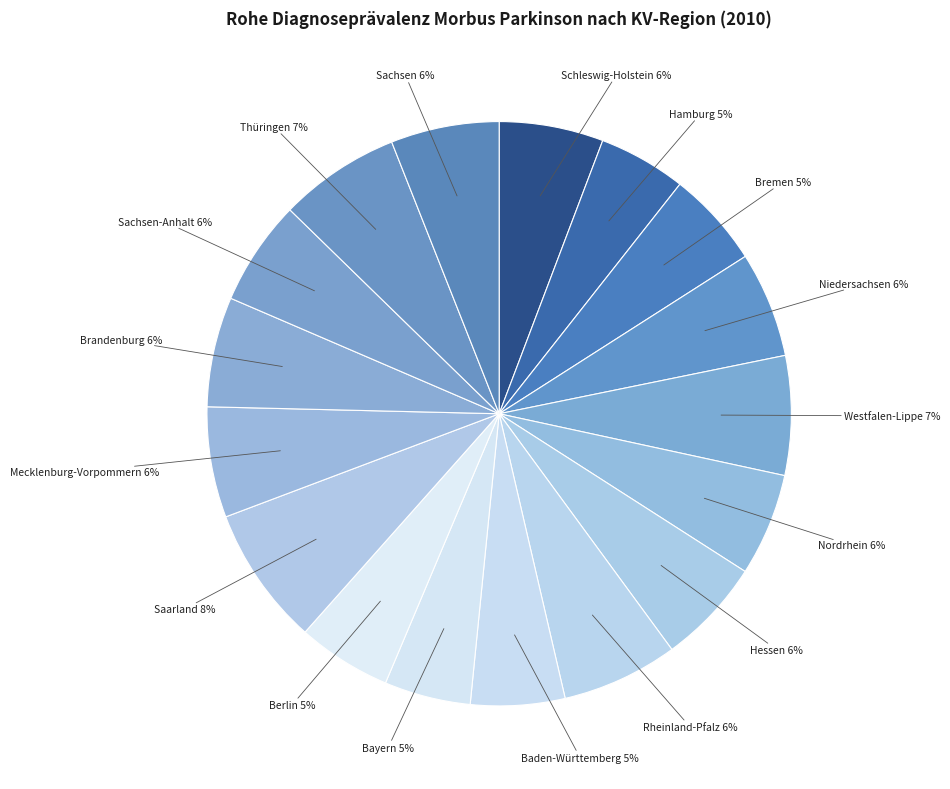

How many segments does this pie chart have?

17